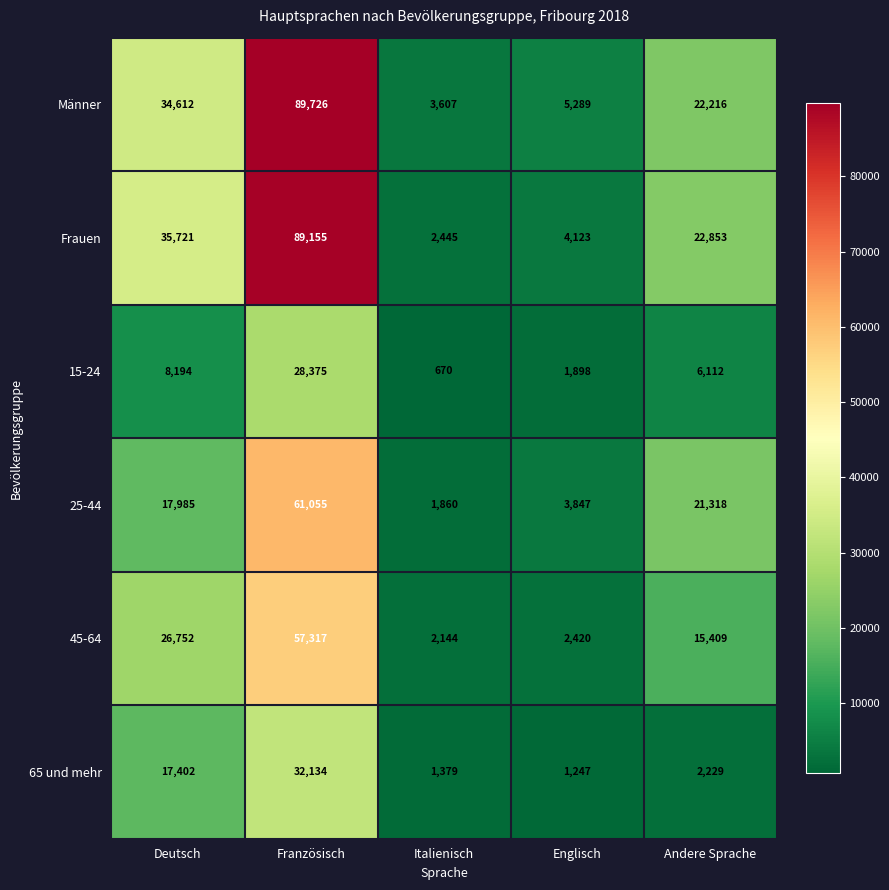

Reading left to right, what are all the values shown in this chart?

Männer: Deutsch=34612	Französisch=89726	Italienisch=3607	Englisch=5289	Andere Sprache=22216
Frauen: Deutsch=35721	Französisch=89155	Italienisch=2445	Englisch=4123	Andere Sprache=22853
15-24: Deutsch=8194	Französisch=28375	Italienisch=670	Englisch=1898	Andere Sprache=6112
25-44: Deutsch=17985	Französisch=61055	Italienisch=1860	Englisch=3847	Andere Sprache=21318
45-64: Deutsch=26752	Französisch=57317	Italienisch=2144	Englisch=2420	Andere Sprache=15409
65 und mehr: Deutsch=17402	Französisch=32134	Italienisch=1379	Englisch=1247	Andere Sprache=2229